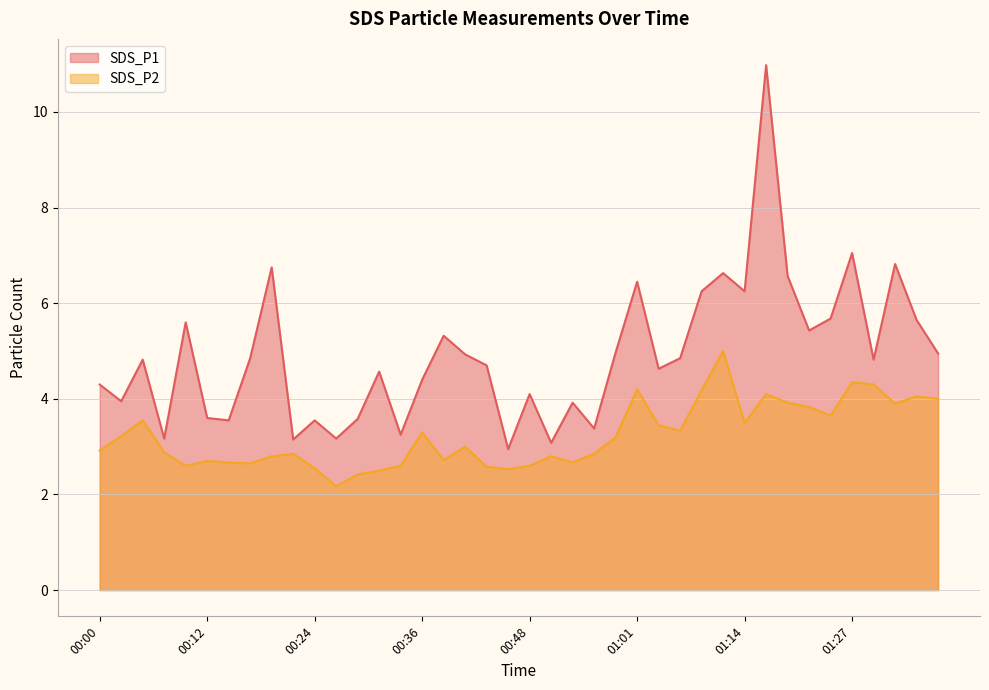

What is the maximum value shown in the chart?

11.0